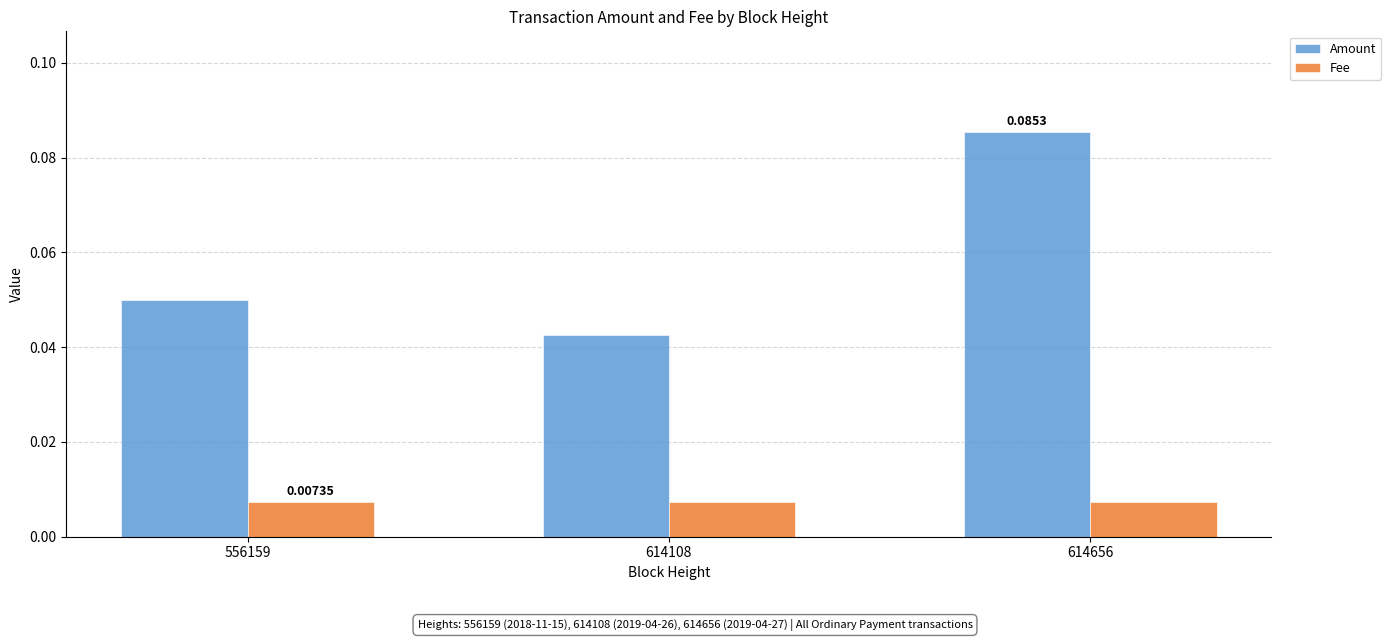

List the series in order of their overall mean, highest first.

Amount, Fee